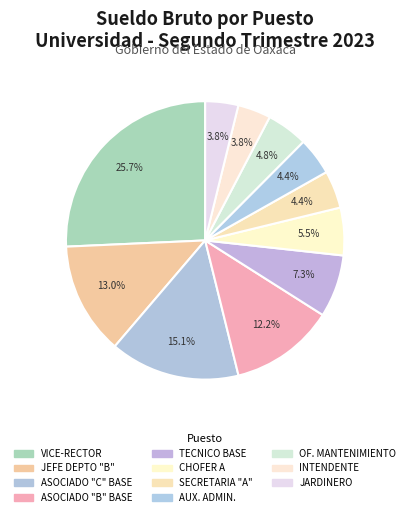

Which slice is the largest?

VICE-RECTOR